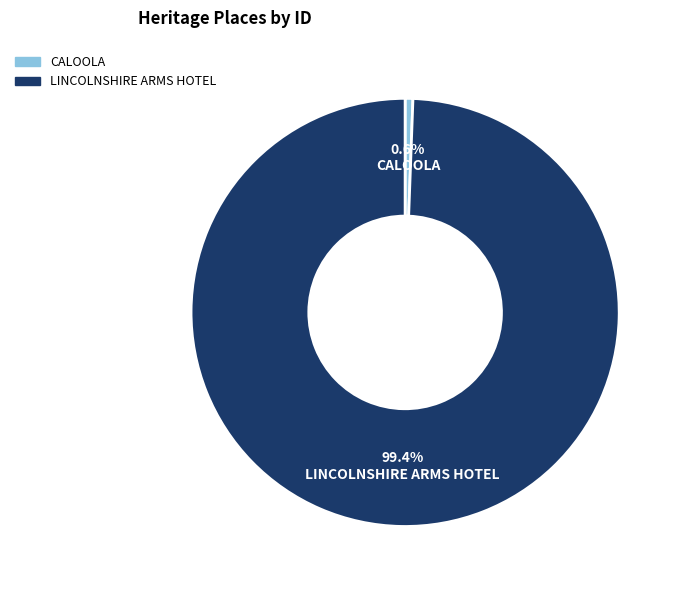

Is there a majority slice in this chart?

Yes